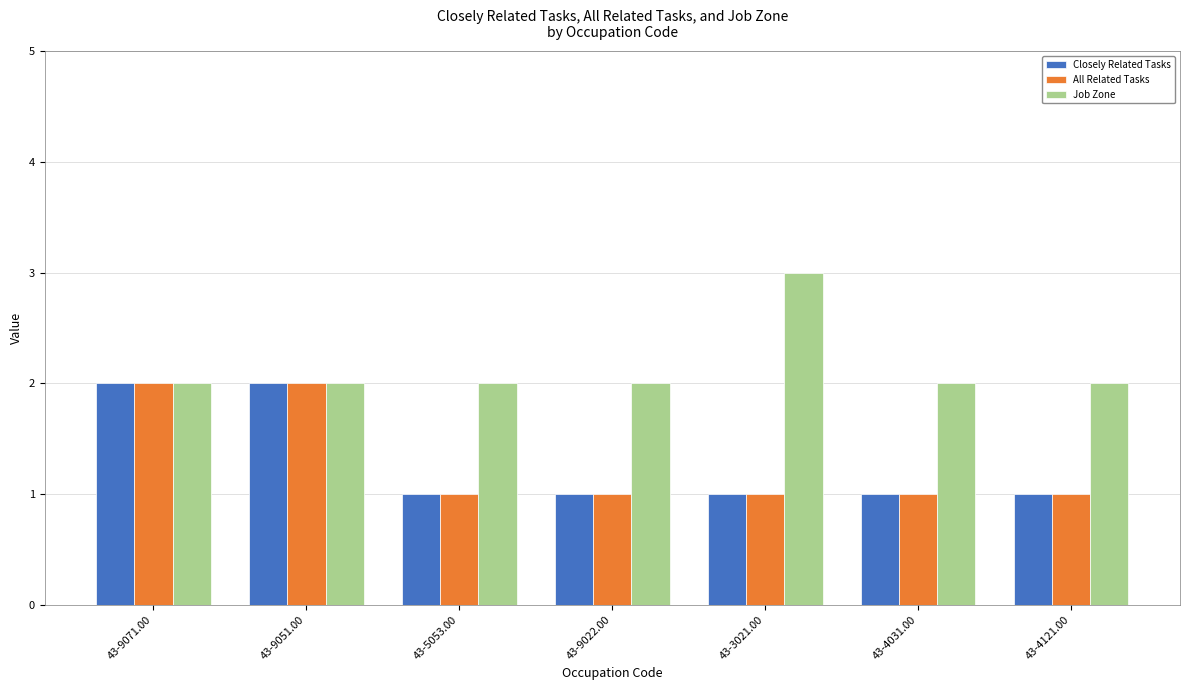

What is the difference between the second highest and minimum values in the All Related Tasks series?

1